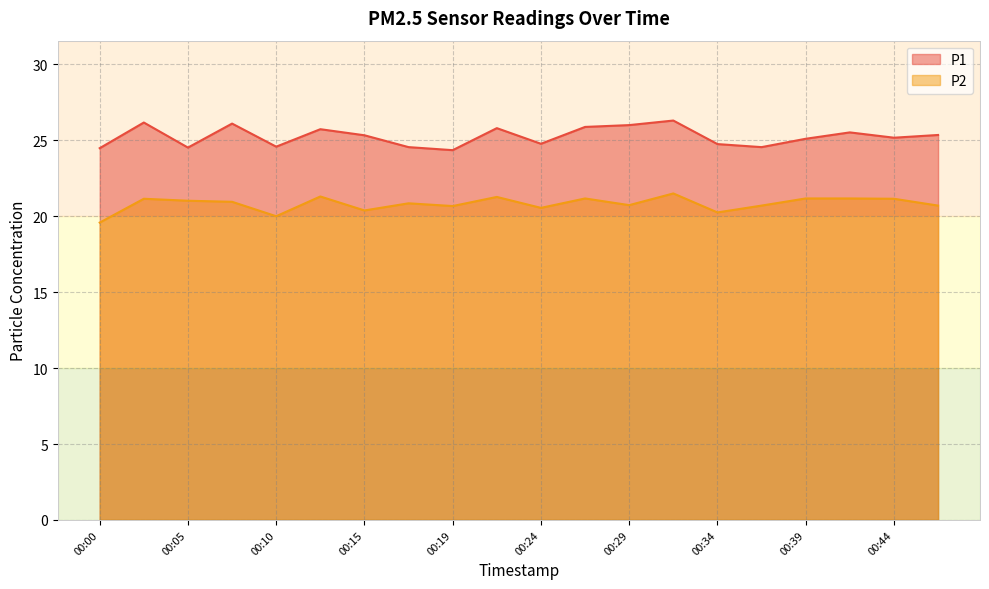

The P2 series shows 21.1 at 00:44. True or false?

True